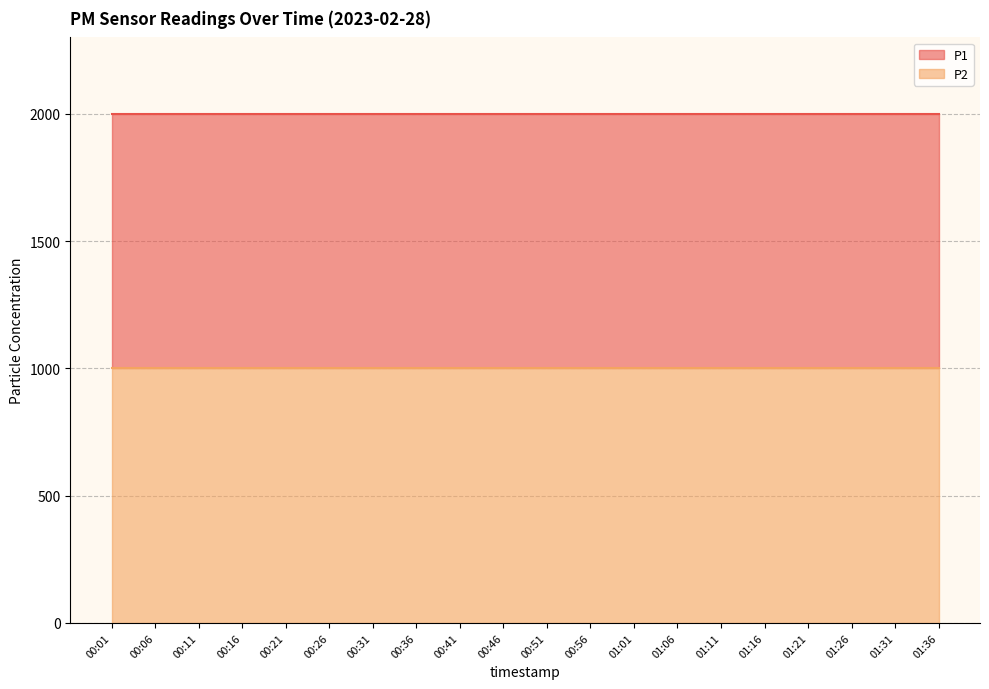

List the series in order of their overall mean, highest first.

P1, P2